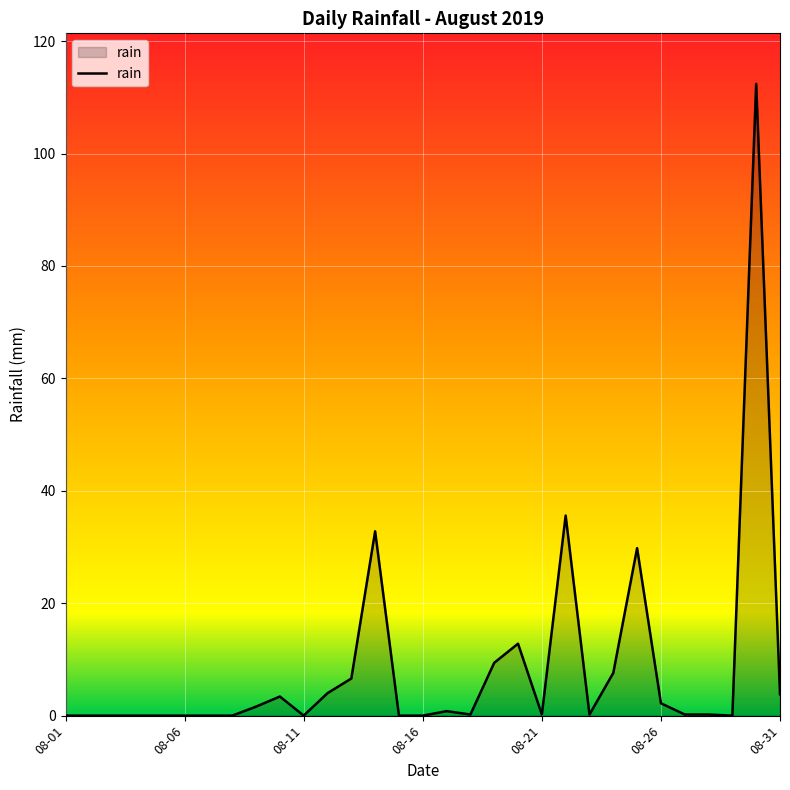

What is the difference between the maximum and minimum values?

112.4